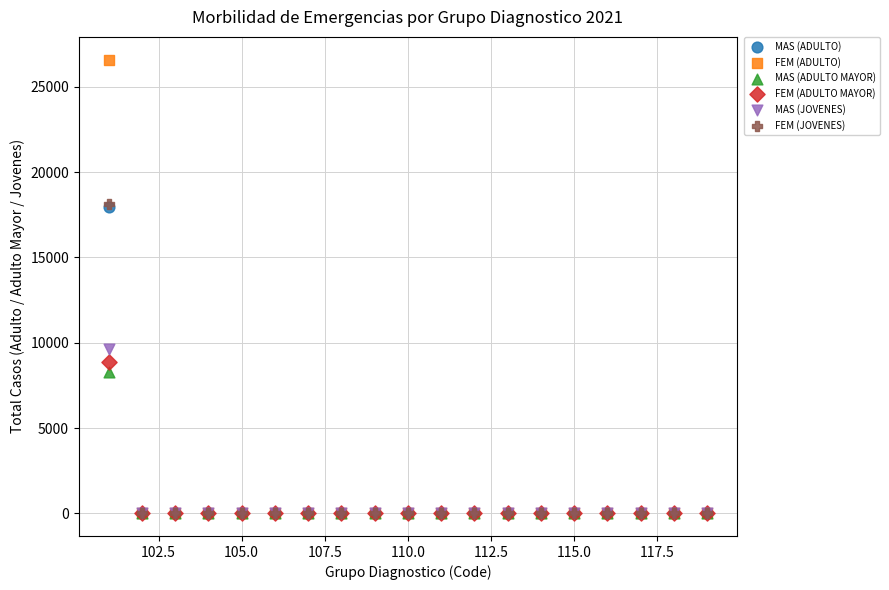

What are all the series names shown in the legend?

MAS (ADULTO), FEM (ADULTO), MAS (ADULTO MAYOR), FEM (ADULTO MAYOR), MAS (JOVENES), FEM (JOVENES)